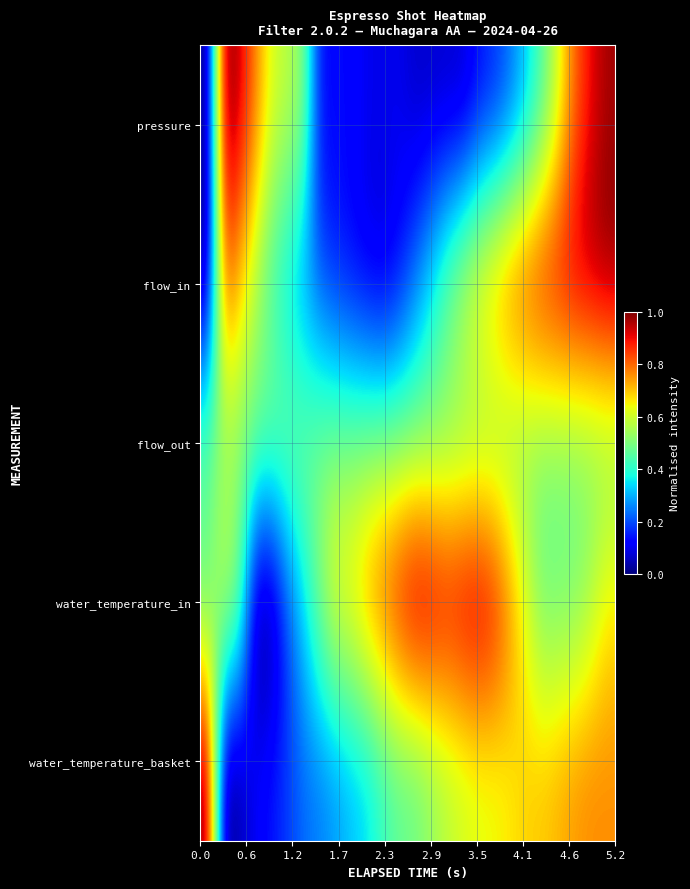

Reading left to right, extract all data points from this chart.

pressure: 0.0	1.0	0.9	0.8	0.6	0.6	0.5	0.1	0.1	0.1	0.1	0.1	0.1	0.1	0.1	0.1	0.1	0.1	0.2	0.2	0.3	0.5	0.6	0.8	0.9	1.0
flow_in: 0.0	0.8	0.7	0.5	0.4	0.3	0.3	0.2	0.2	0.1	0.1	0.1	0.1	0.2	0.4	0.5	0.6	0.7	0.8	0.8	0.9	0.9	0.9	1.0	1.0	1.0
flow_out: 0.5	0.5	0.5	0.5	0.5	0.5	0.5	0.5	0.5	0.5	0.5	0.5	0.5	0.5	0.5	0.5	0.5	0.5	0.5	0.5	0.5	0.5	0.5	0.5	0.5	0.5
water_temperature_in: 0.4	0.6	0.5	0.0	0.0	0.2	0.3	0.5	0.7	0.7	0.8	0.9	0.9	1.0	1.0	0.9	1.0	1.0	0.9	0.8	0.6	0.5	0.5	0.5	0.6	0.7
water_temperature_basket: 1.0	0.0	0.0	0.1	0.1	0.2	0.2	0.2	0.3	0.3	0.3	0.4	0.5	0.5	0.5	0.6	0.6	0.6	0.6	0.7	0.7	0.7	0.7	0.8	0.8	0.8